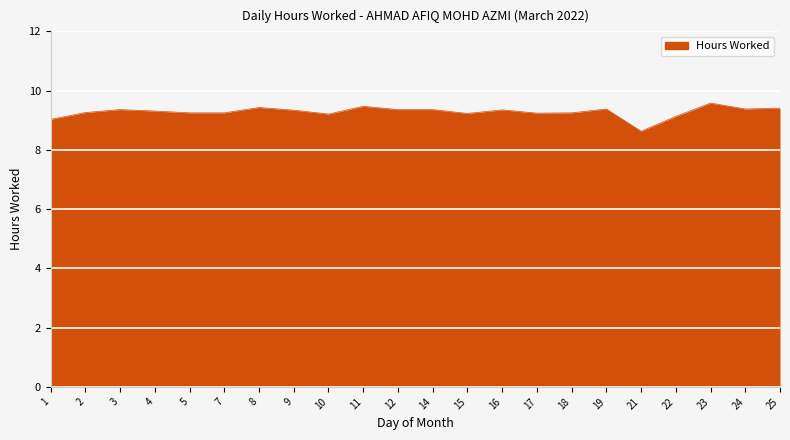

Which label corresponds to the largest value in the chart?

23